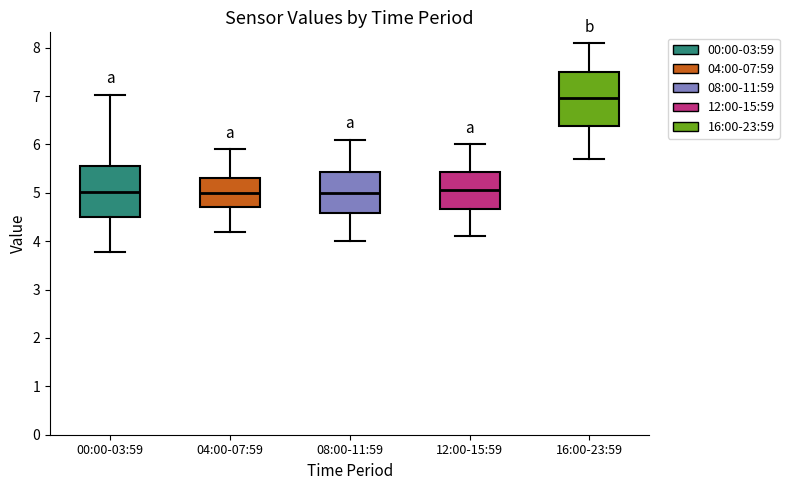

Where does the median line of the box for 04:00-07:59 sit on the y-axis? The values are not printed on the chart, so give them approximately, as read against the axis.

5.0